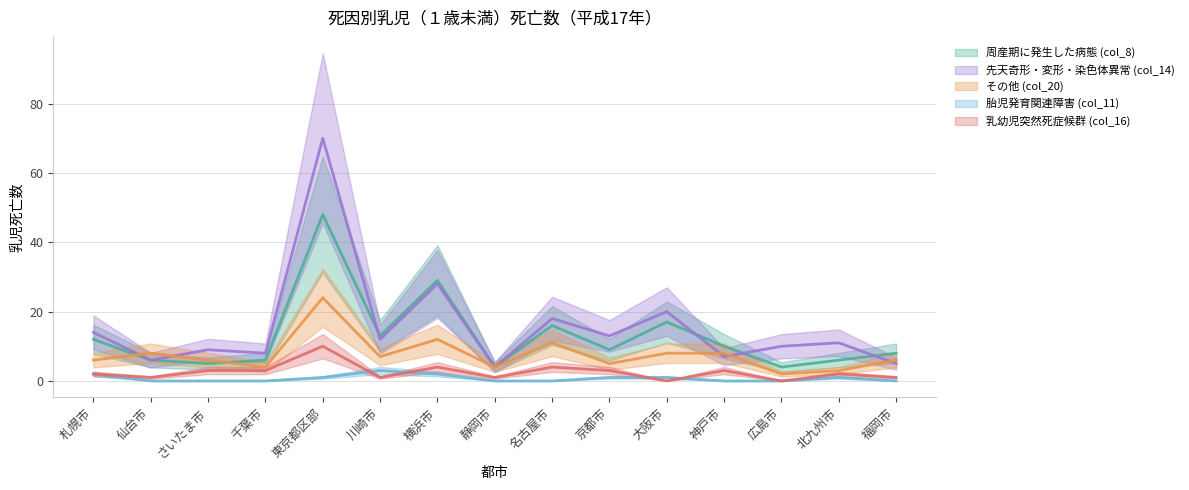

What position from the left is 福岡市?

15